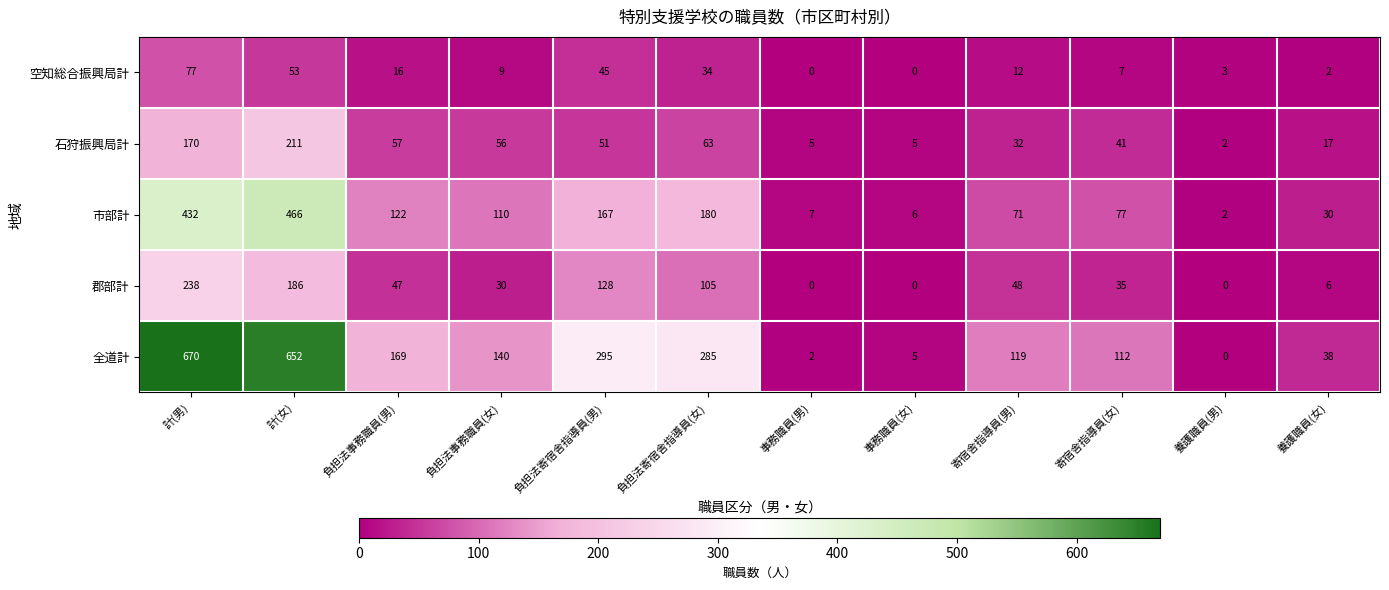

At which category is the sum across all series the highest?

計(男)